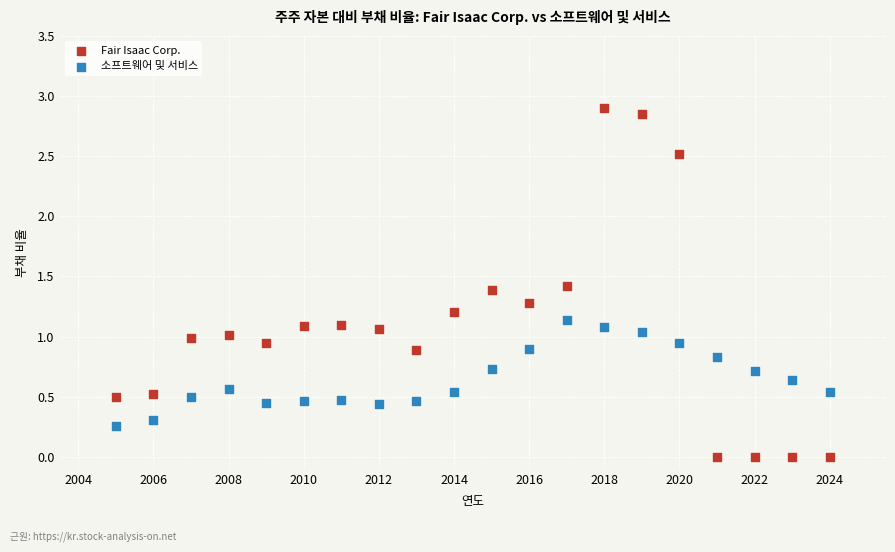

Which series has the largest Y range (max minus min)?

Fair Isaac Corp.